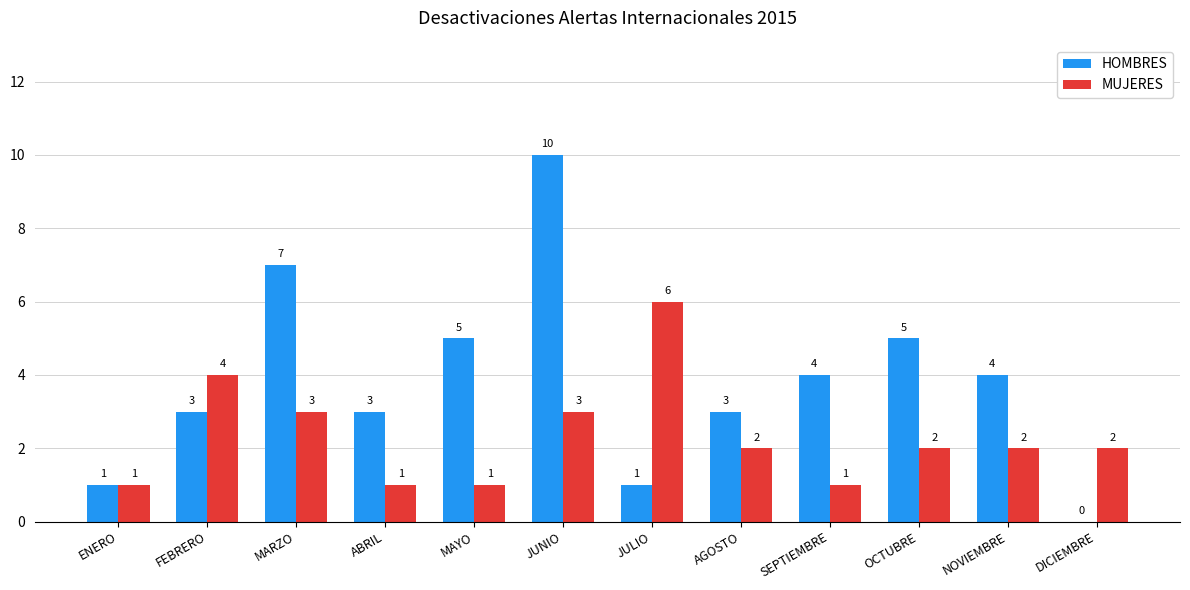

What is the difference between the MUJERES values at FEBRERO and MARZO?

1